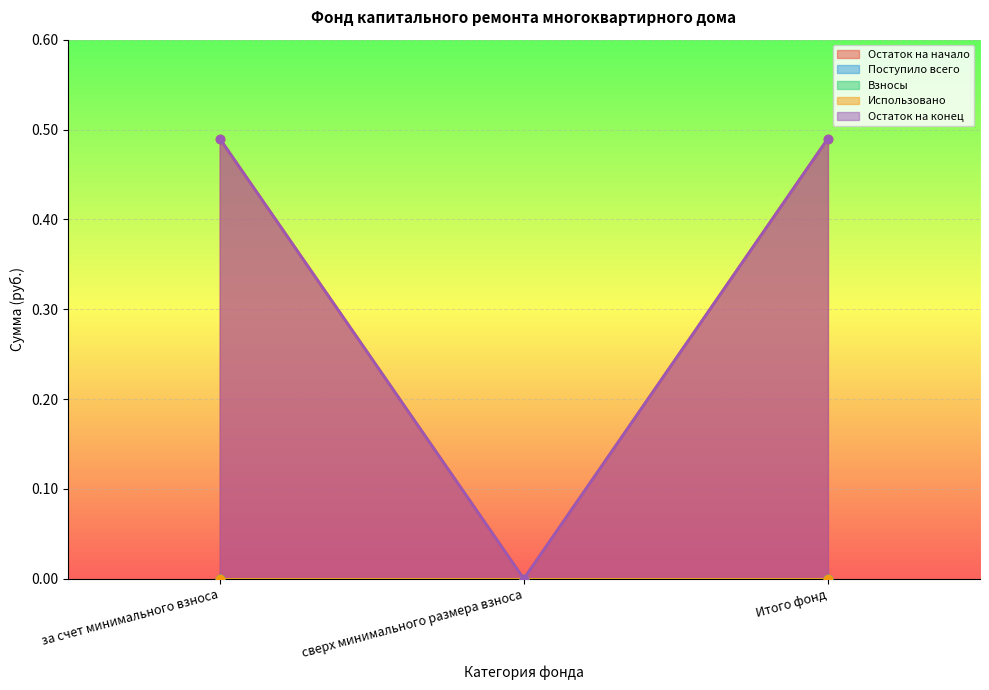

At how many categories does at least one series exceed 0?

2